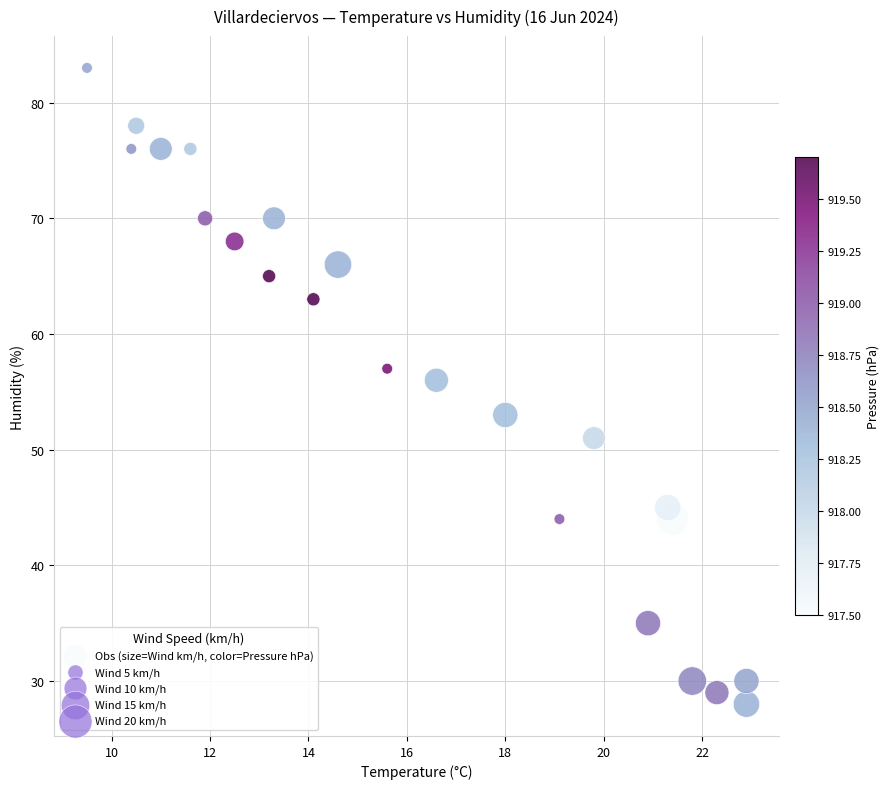

What is the range of Y values (max minus min)?

55